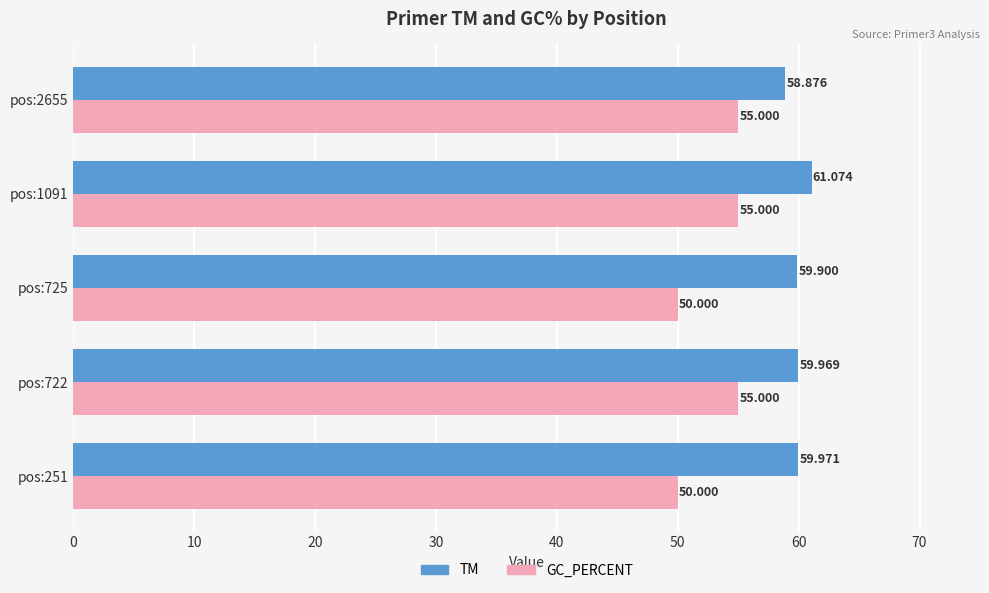

Rank the series by their average value, from highest to lowest.

TM, GC_PERCENT